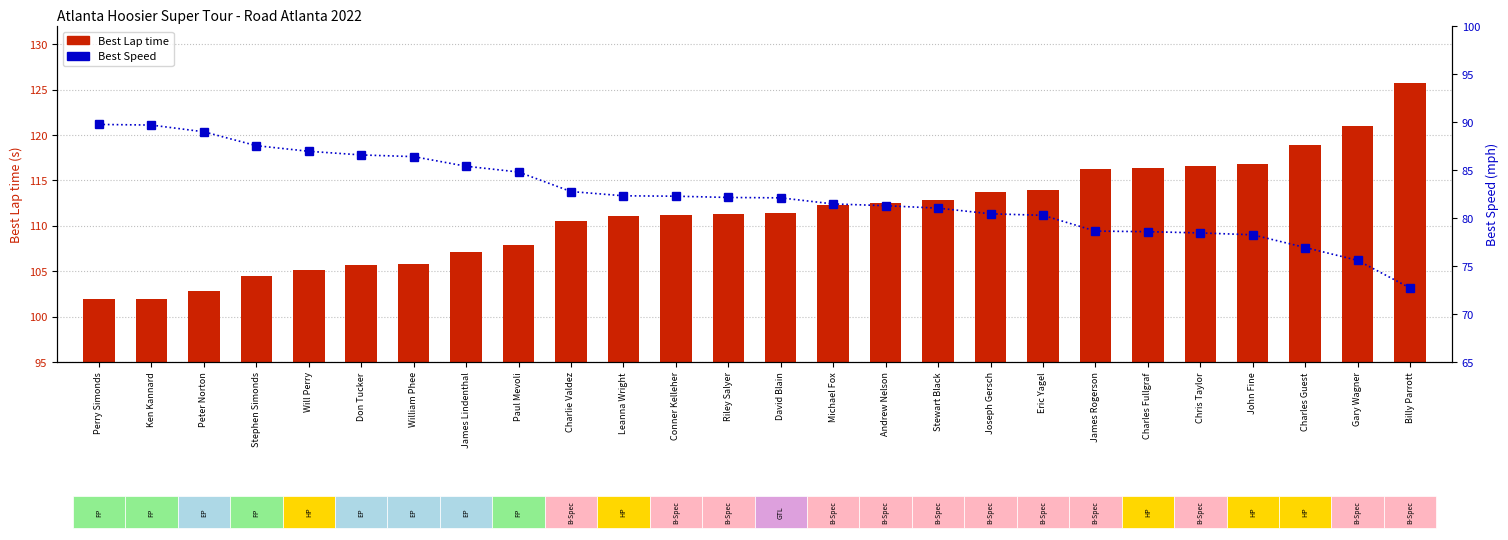

How many data points in Best Lap time are less than 111?

10